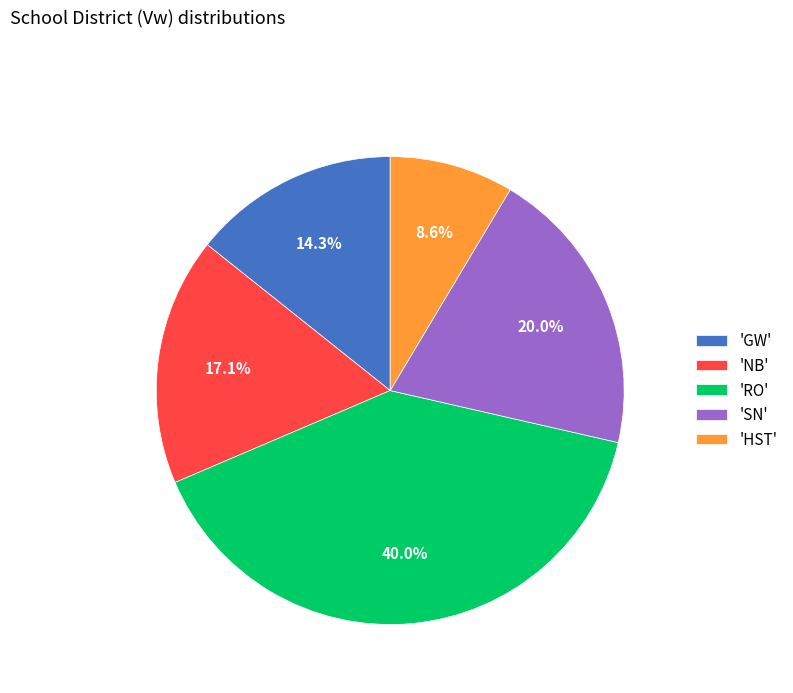

What is the total percentage of 'GW' and 'NB'?

31.4%